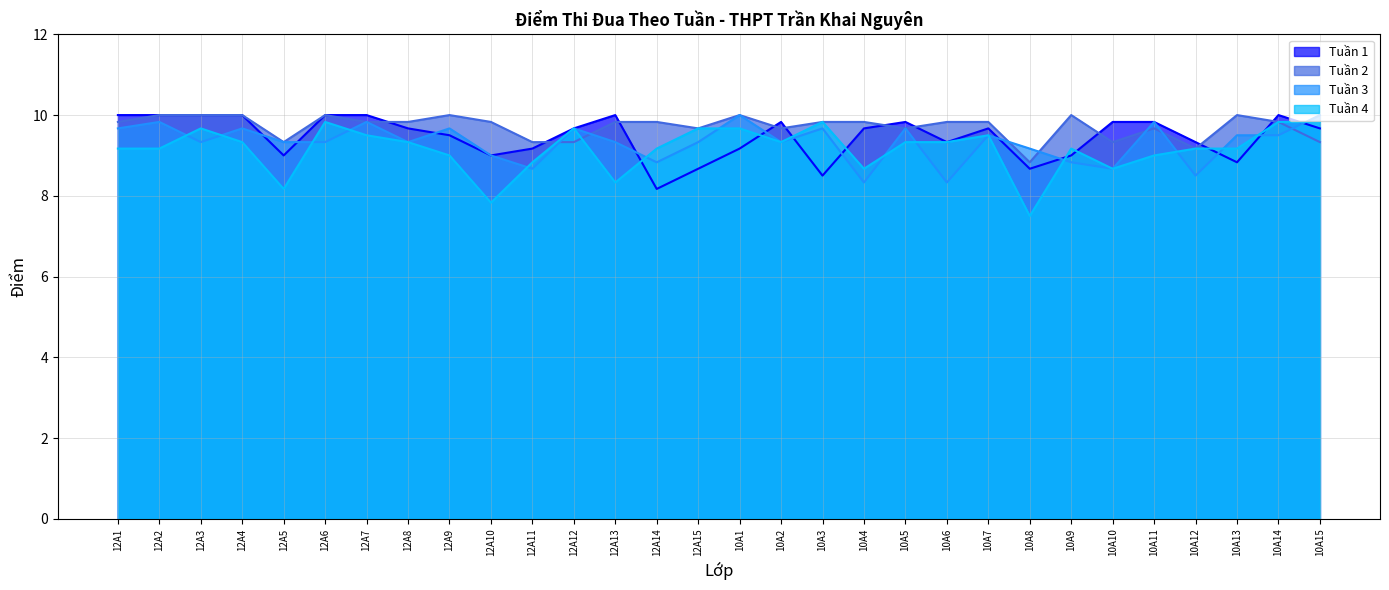

At how many categories does at least one series exceed 7?

30